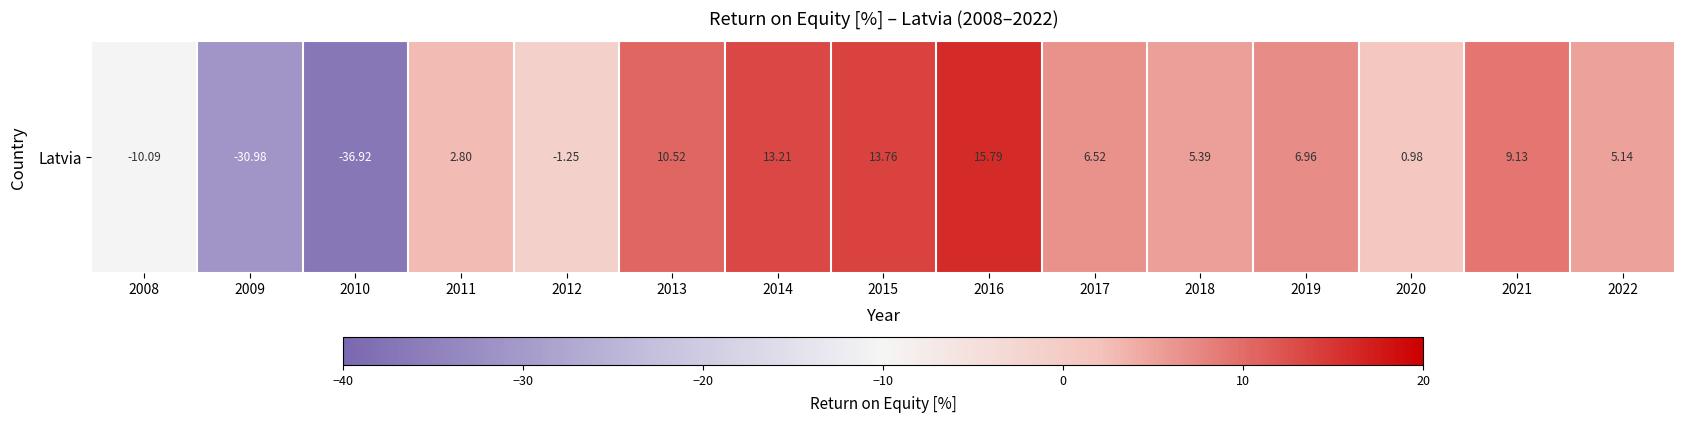

What is the smallest value displayed?

-36.9